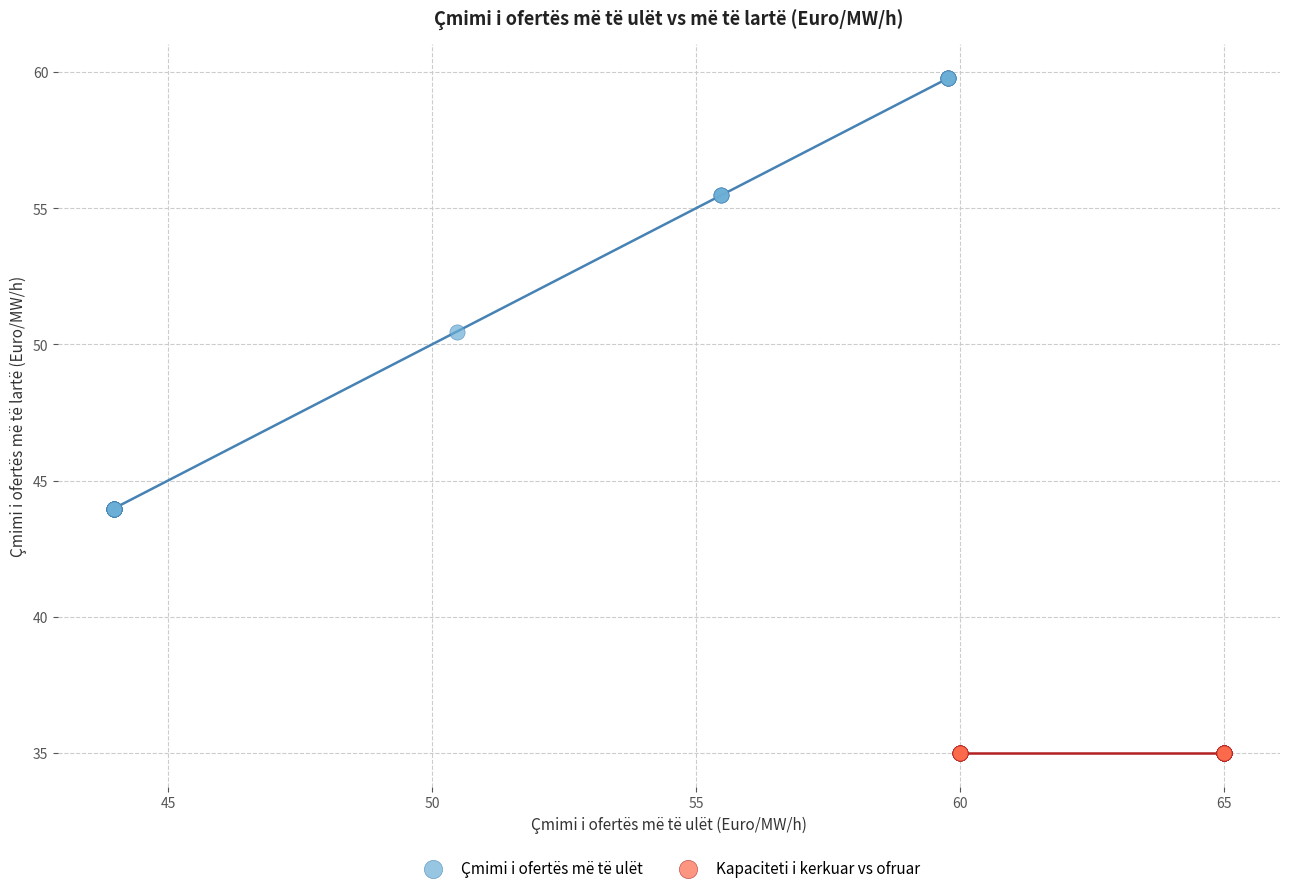

Which series contains the highest Y value?

Çmimi i ofertës më të ulët